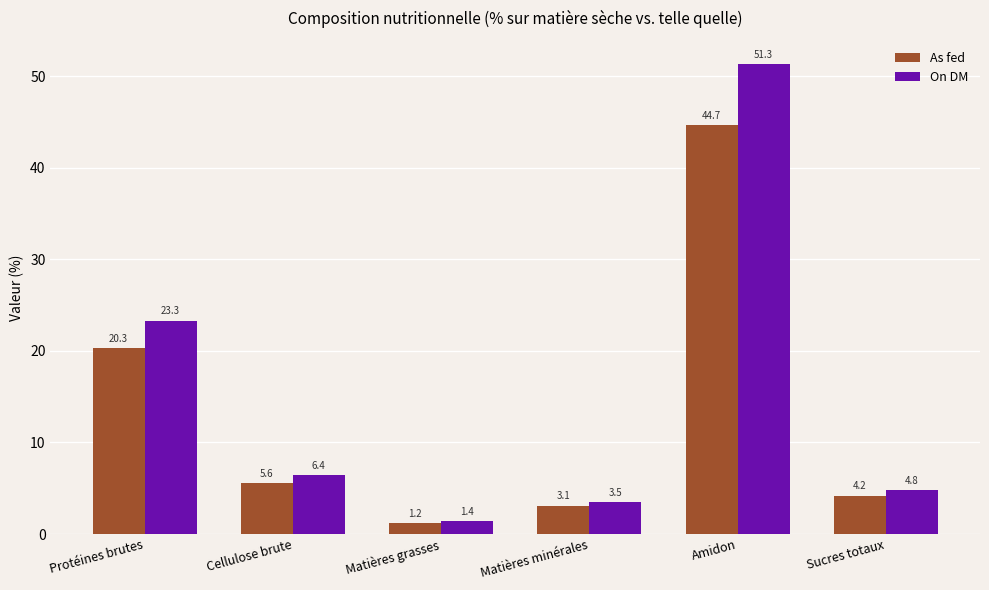

Is the value of As fed at Amidon greater than the value of On DM at Amidon?

No